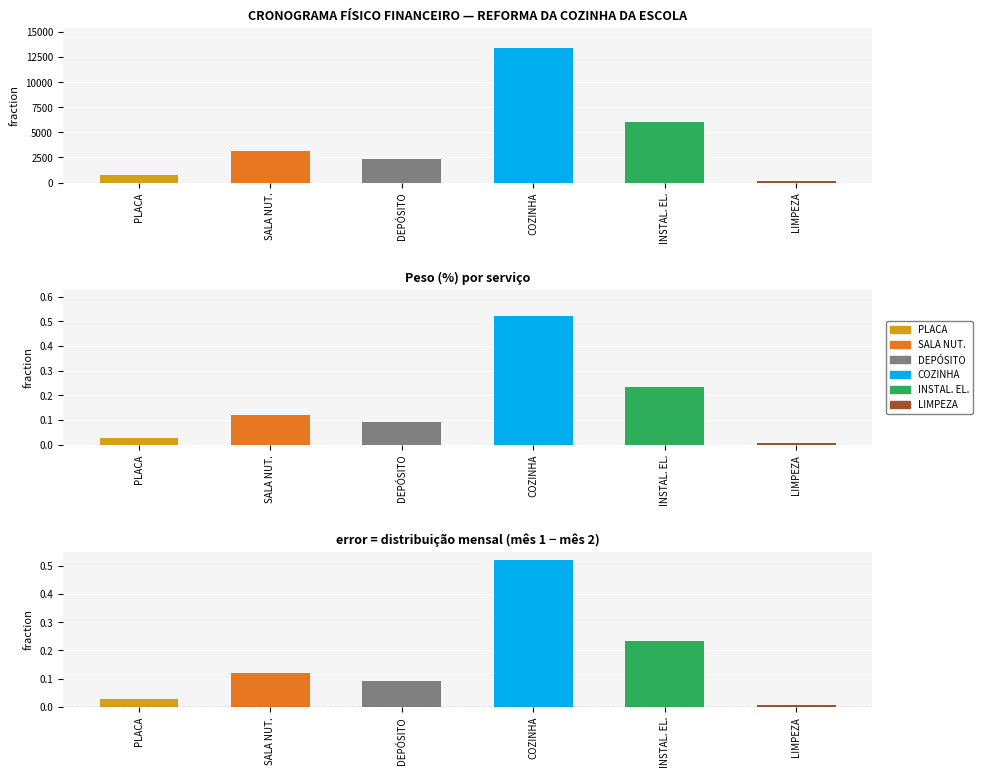

What is the total value across all series at COZINHA?

13396.9